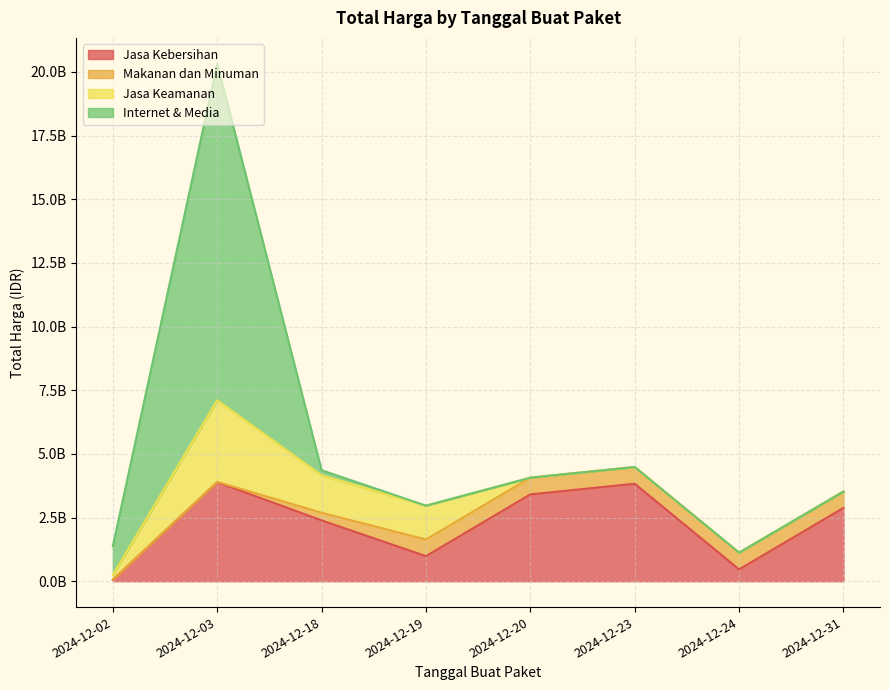

Which series has the largest range (max minus min)?

Internet & Media